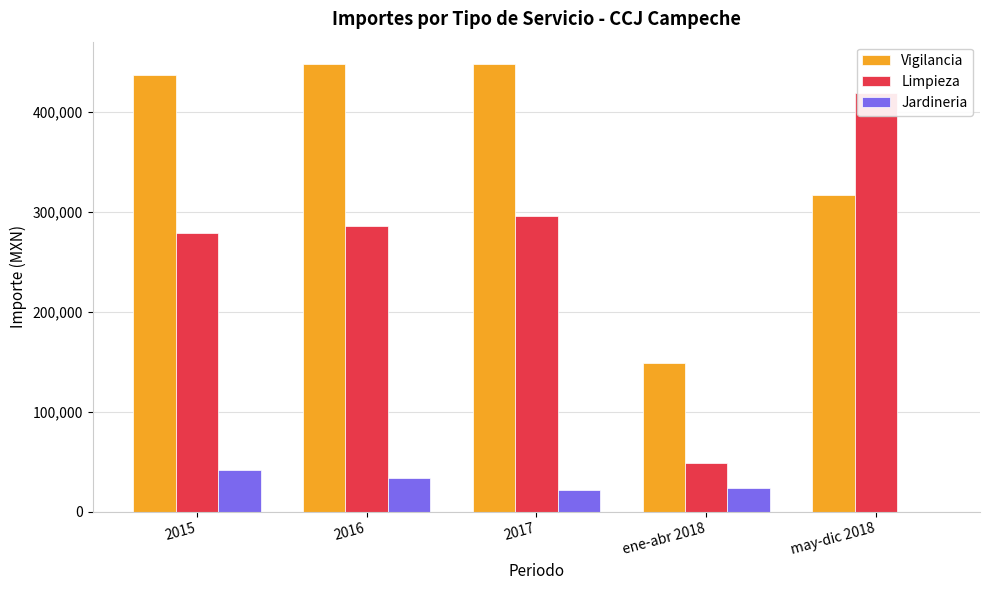

Does the chart contain stacked bars?

No